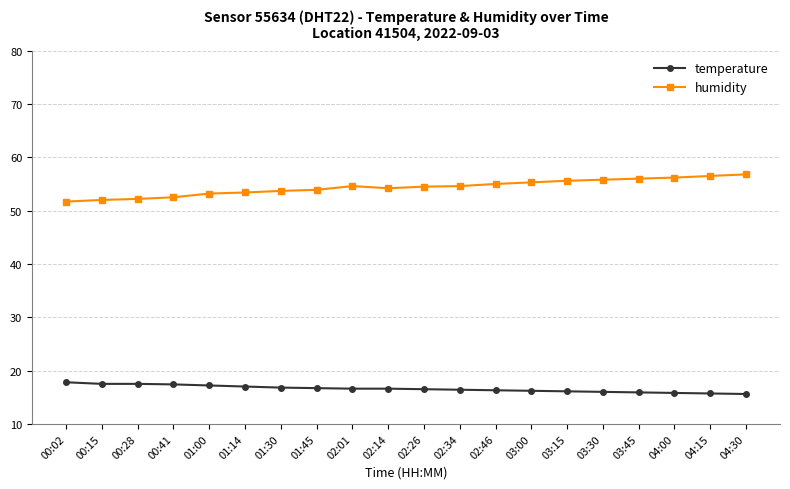

Is it true that humidity equals 55.0 at 02:46?

True